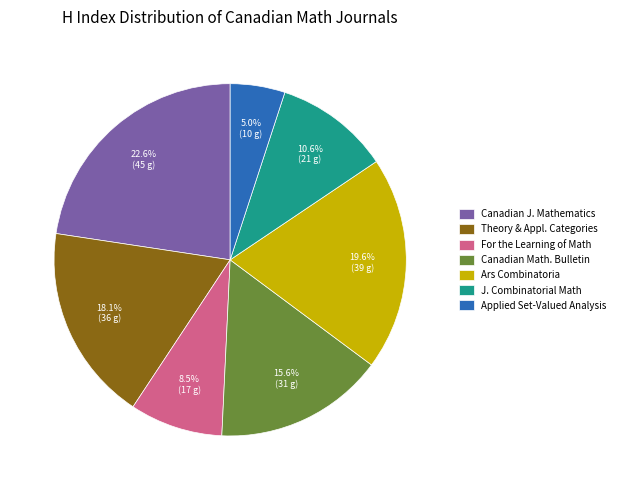

Does any single category account for the majority?

No